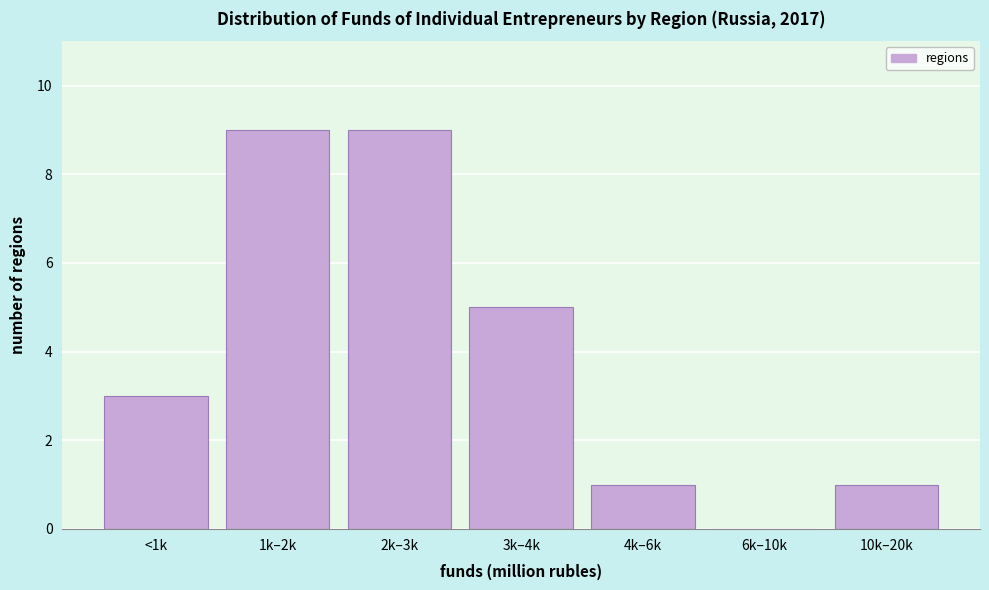

Reading left to right, extract all data points from this chart.

<1k=3	1k–2k=9	2k–3k=9	3k–4k=5	4k–6k=1	6k–10k=0	10k–20k=1